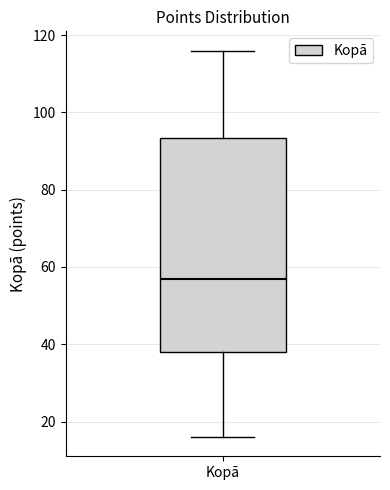

Read this box plot against the y-axis: the position of the median line, the range covered by the box, and the ends of both whiskers. The values are not printed on the chart, so give them approximately, as read against the axis.

median 58, box 38 to 94, whiskers 16 to 116